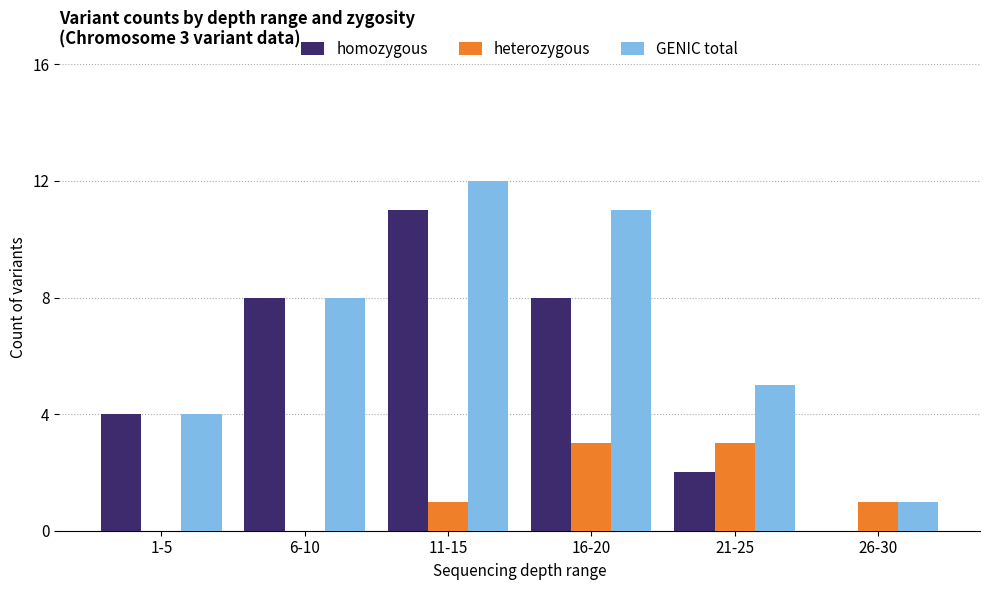

Is the value of heterozygous at 21-25 greater than the value of GENIC total at 16-20?

No